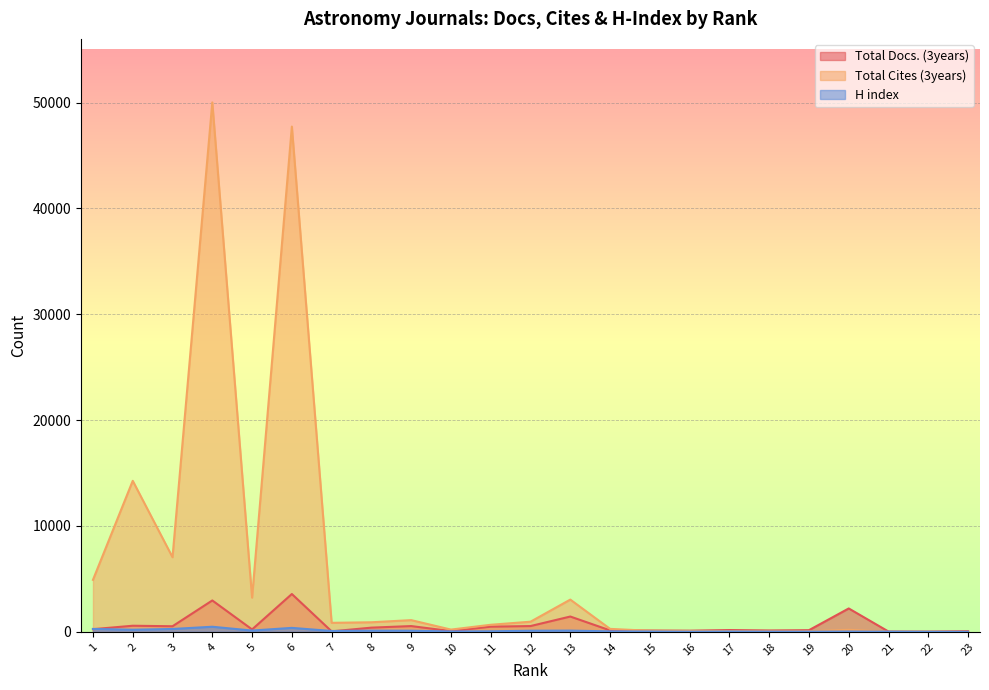

Where does the Total Cites (3years) series first go above 665?

1